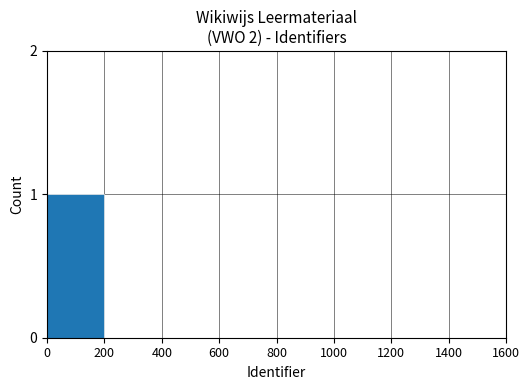

Reading right to left, extract all data points from this chart.

1400=0	1200=0	1000=0	800=0	600=0	400=0	200=0	0=1